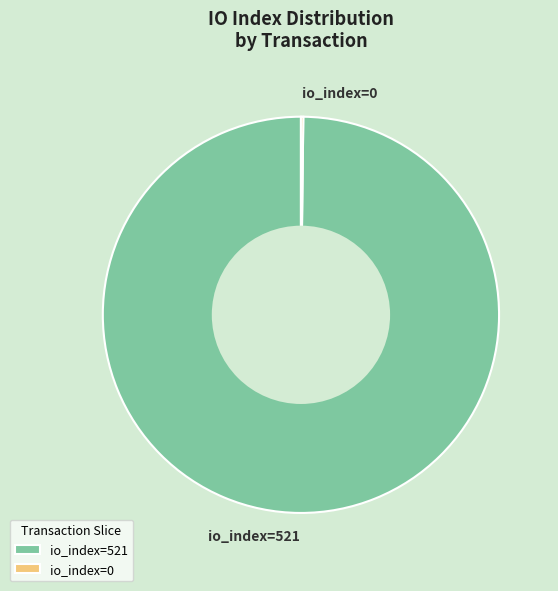

True or false: io_index=521 accounts for 100% of the total.

True